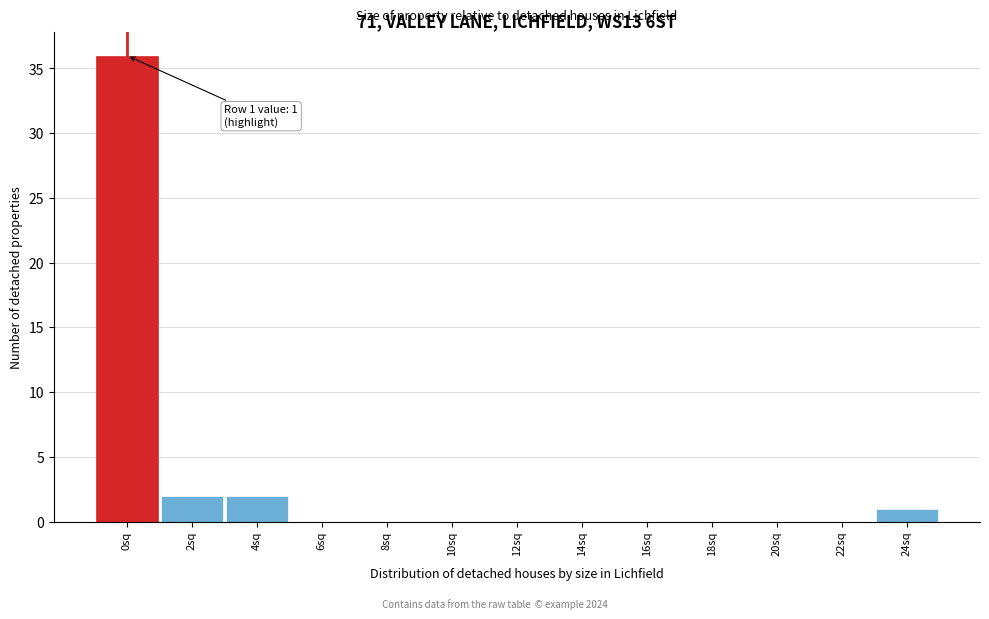

Reading left to right, list all the values displayed in this chart.

0sq=36	2sq=2	4sq=2	6sq=0	8sq=0	10sq=0	12sq=0	14sq=0	16sq=0	18sq=0	20sq=0	22sq=0	24sq=1